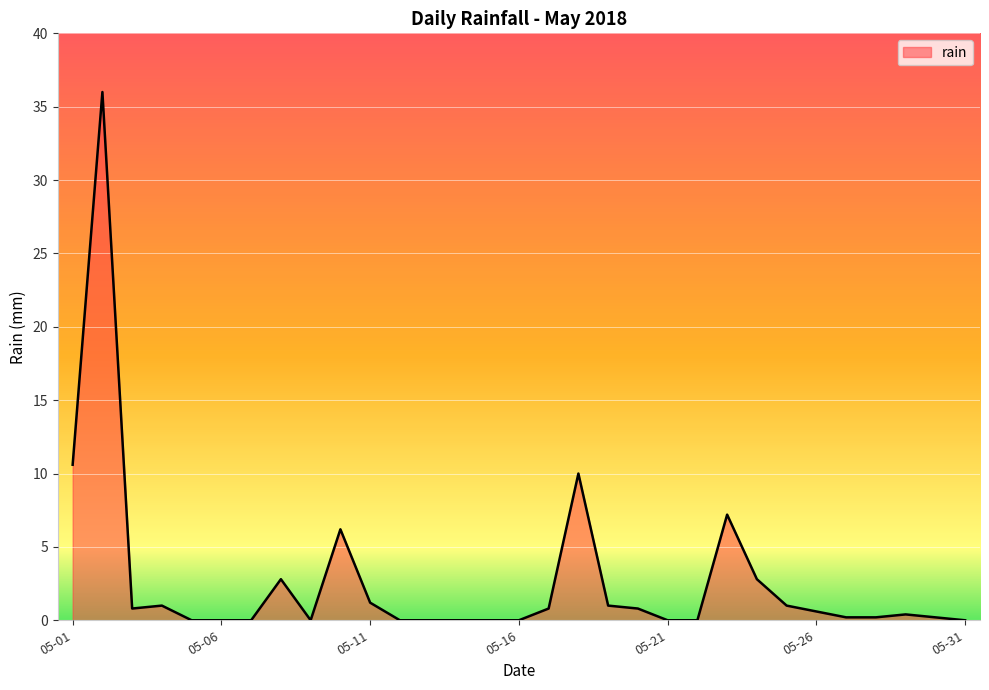

What is the difference between the maximum and minimum values?

36.0